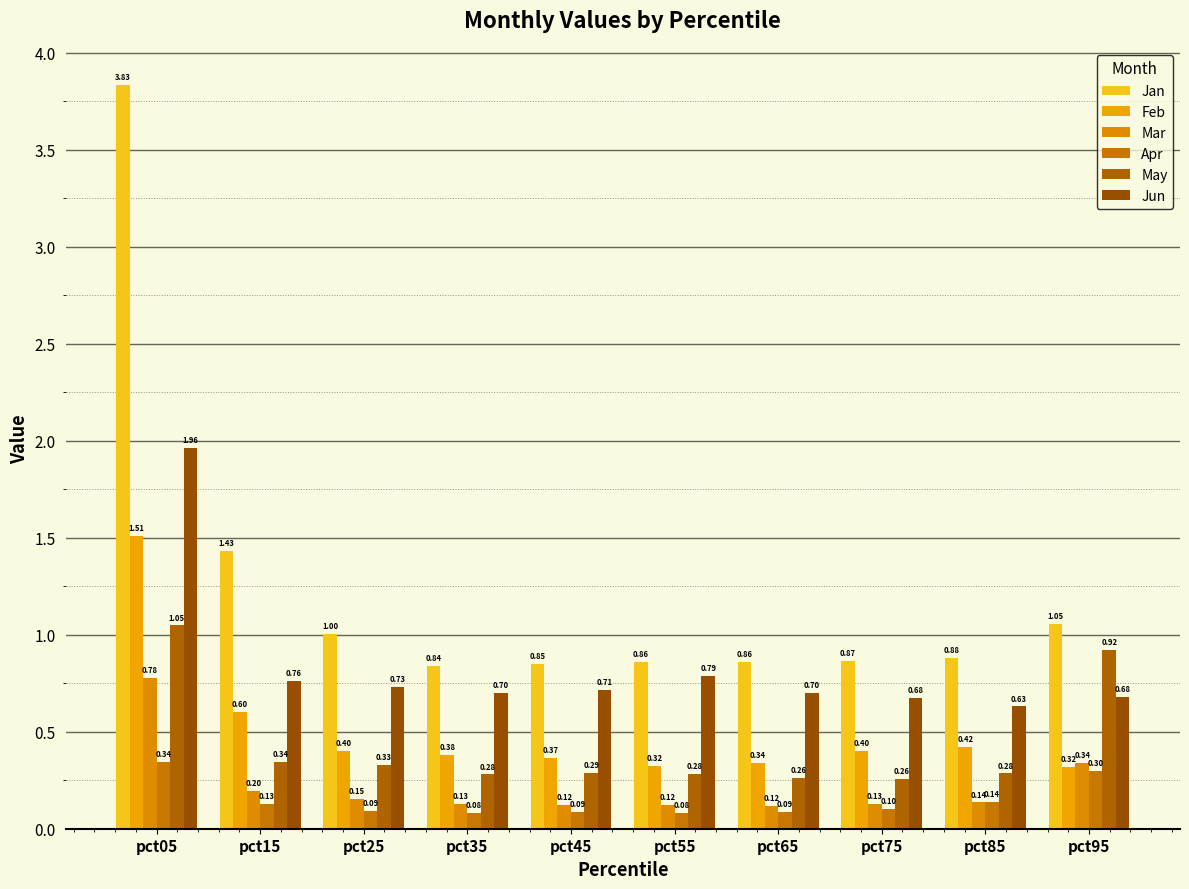

What are all the series names shown in the legend?

Jan, Feb, Mar, Apr, May, Jun